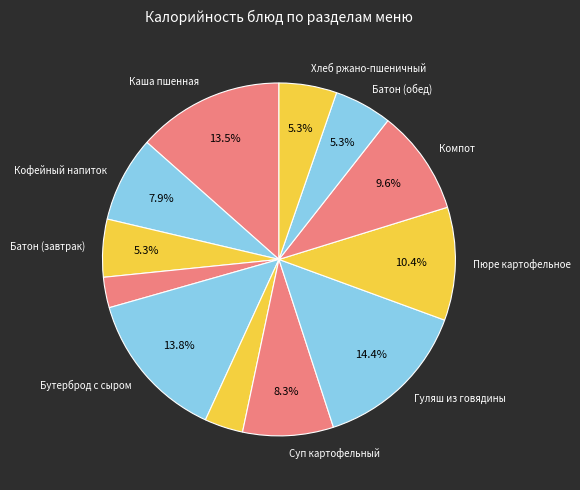

How many slices are in this pie chart?

12